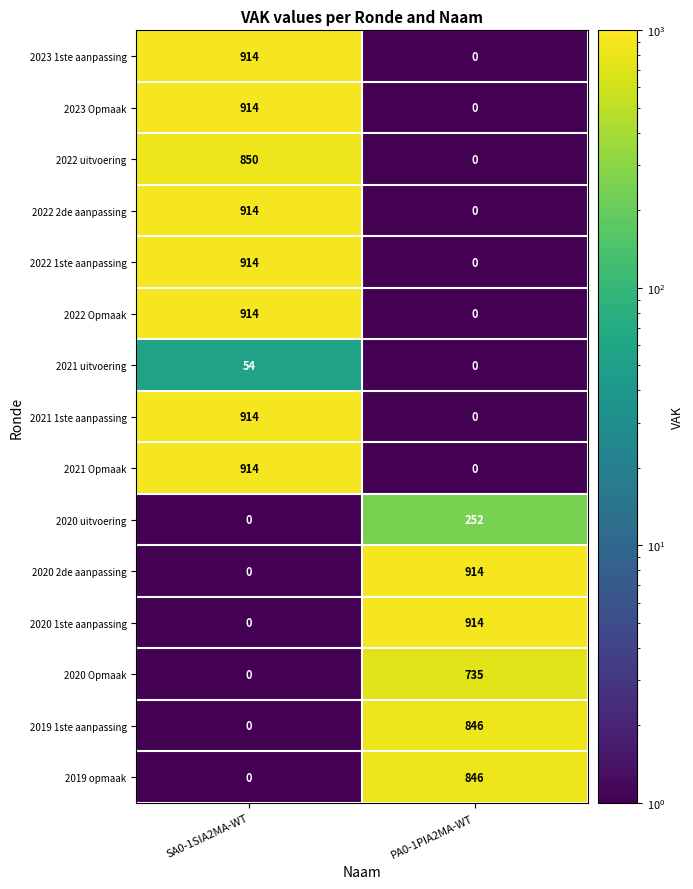

List the labels in order of 2020 Opmaak value, largest first.

PA0-1PIA2MA-WT, SA0-1SIA2MA-WT